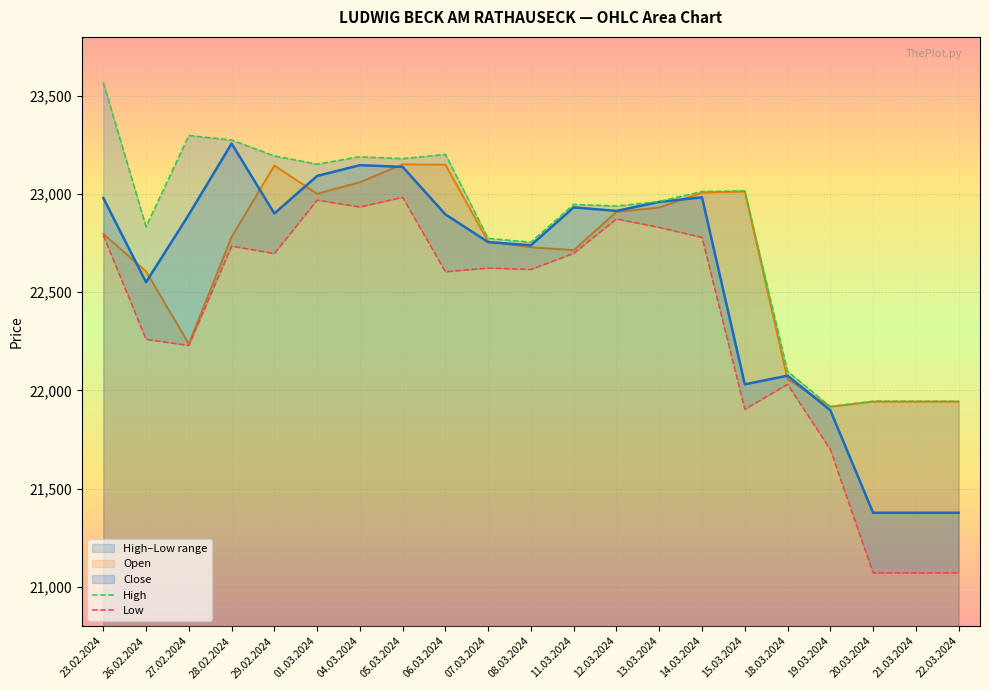

True or false: High and Low intersect in this chart.

False